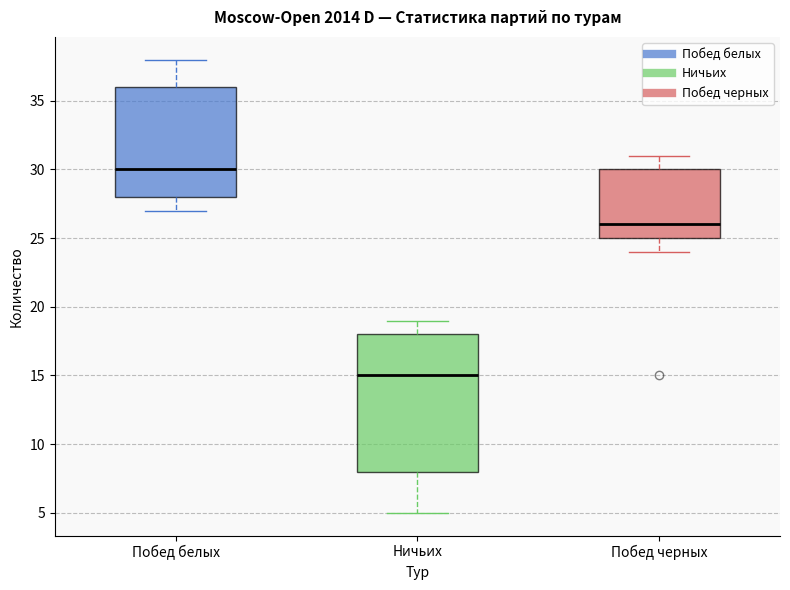

Reading left to right, read every box against the y-axis: the position of its median line, the range the box covers, and the ends of its whiskers. The values are not printed on the chart, so give them approximately, as read against the axis.

Побед белых: median 30, box 28 to 36, whiskers 27 to 38
Ничьих: median 15, box 8 to 18, whiskers 5 to 19
Побед черных: median 26, box 25 to 30, whiskers 24 to 31